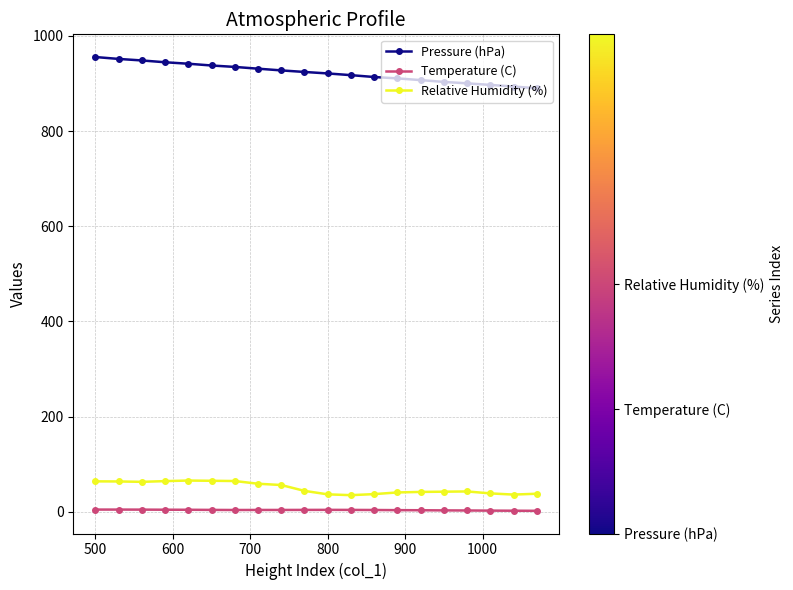

Rank the series by their maximum value, from lowest to highest.

Temperature (C), Relative Humidity (%), Pressure (hPa)